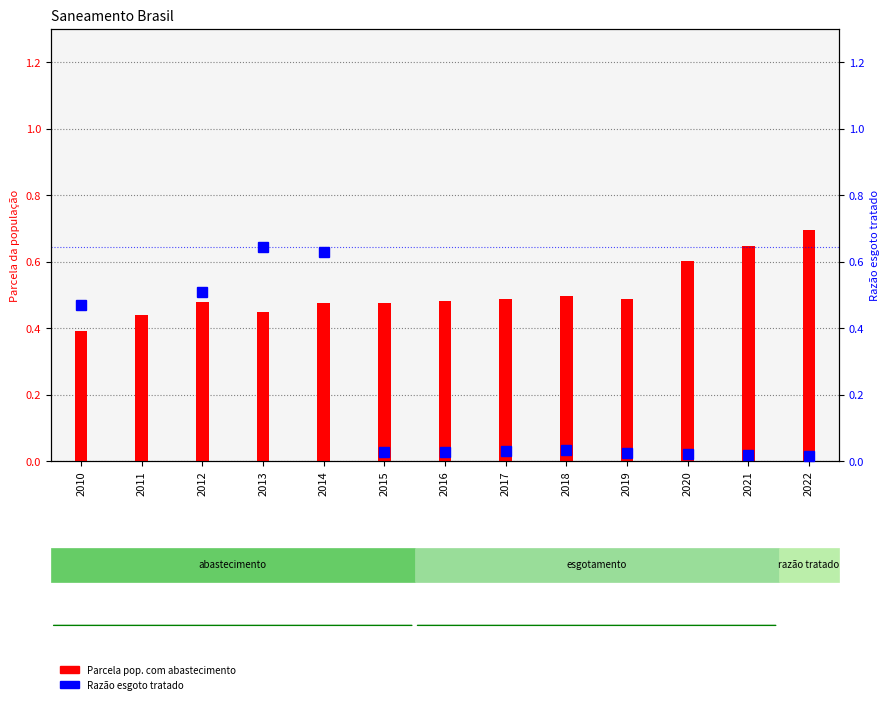

What is the highest value of the Razão esgoto tratado series?

0.6